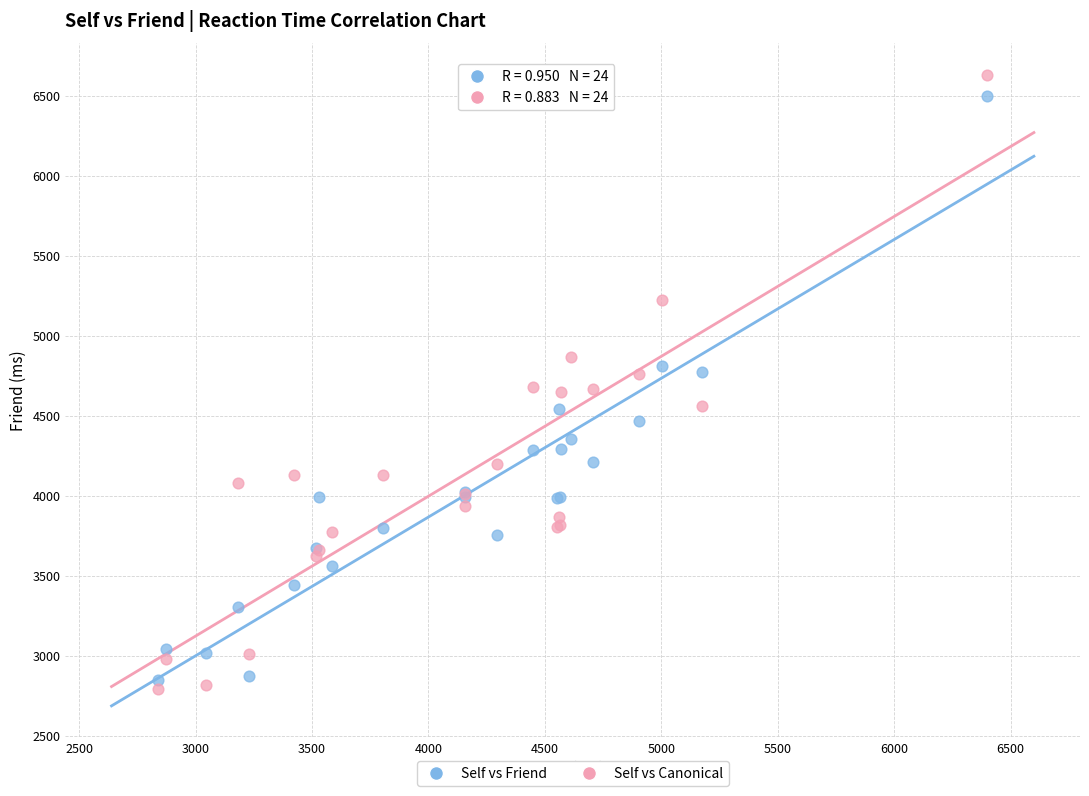

Which series has the largest Y range (max minus min)?

Self vs Canonical